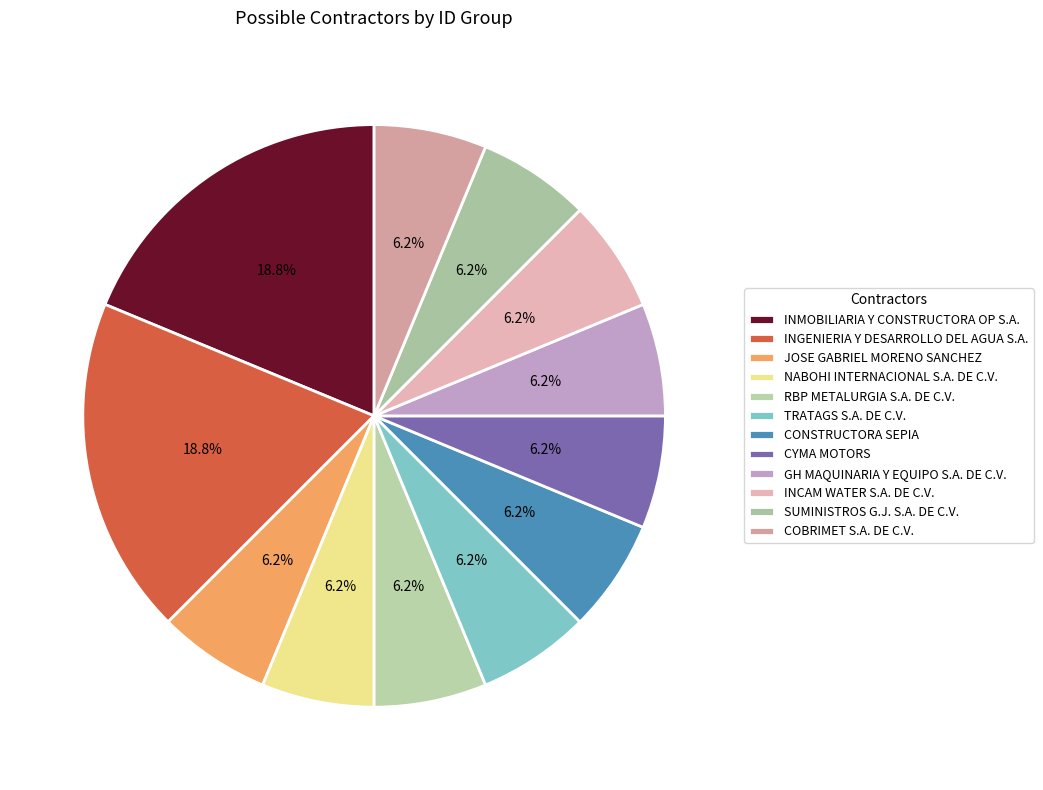

Which category has the biggest portion of the pie?

INMOBILIARIA Y CONSTRUCTORA OP S.A.